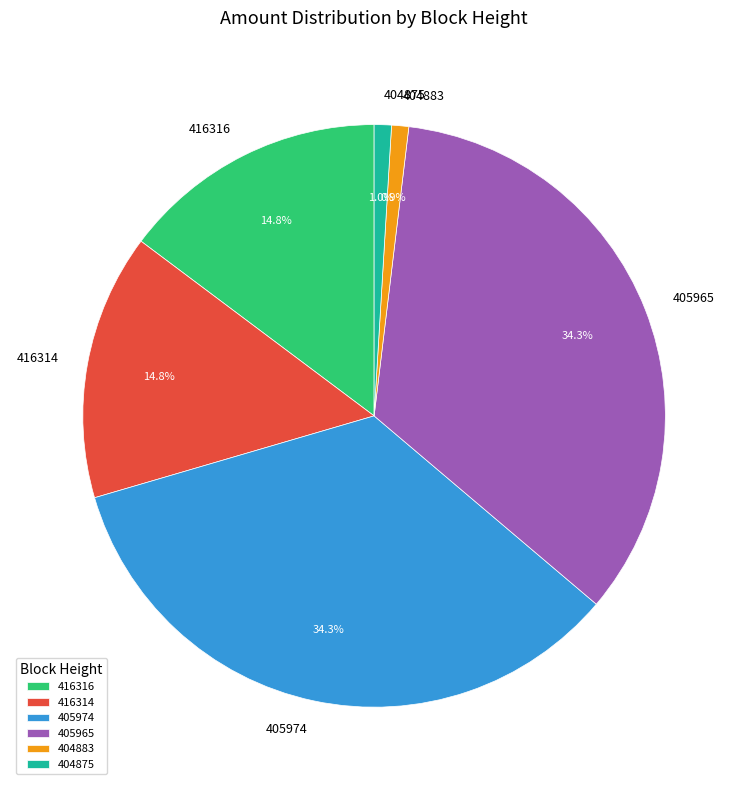

How much of the chart is everything except 416316?

85.2%